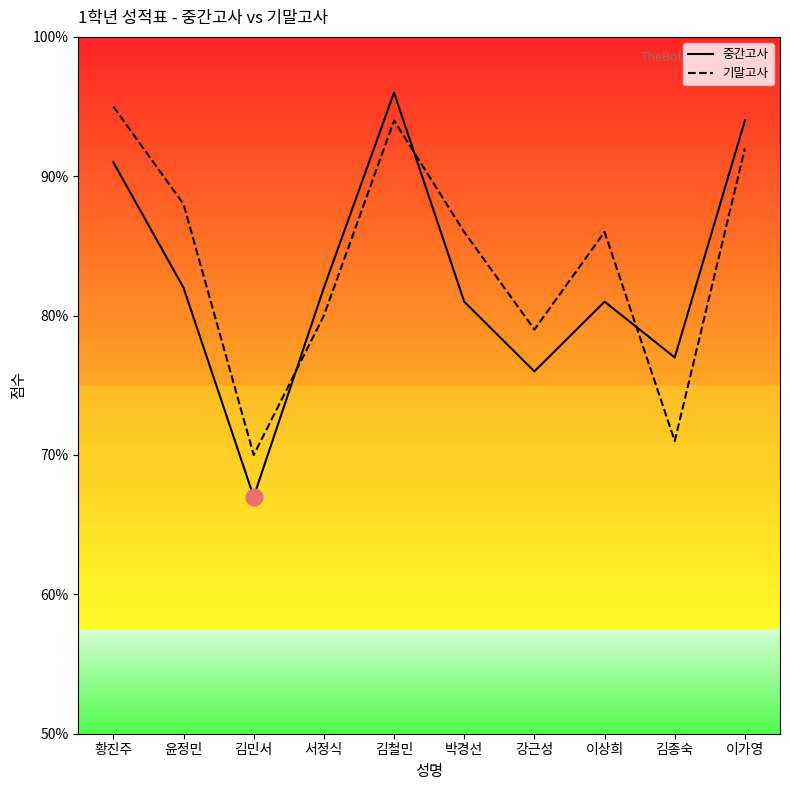

Reading right to left, what are all the values shown in this chart?

중간고사: 이가영=94	김종숙=77	이상희=81	강근성=76	박경선=81	김철민=96	서정식=82	김민서=67	윤정민=82	황진주=91
기말고사: 이가영=92	김종숙=71	이상희=86	강근성=79	박경선=86	김철민=94	서정식=80	김민서=70	윤정민=88	황진주=95